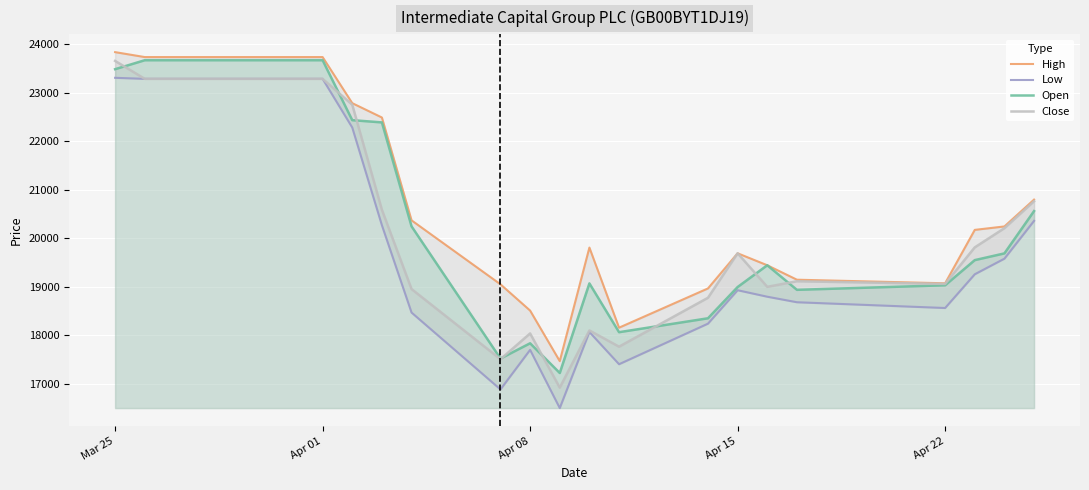

At which label does Close first exceed 19809?

Mar 25